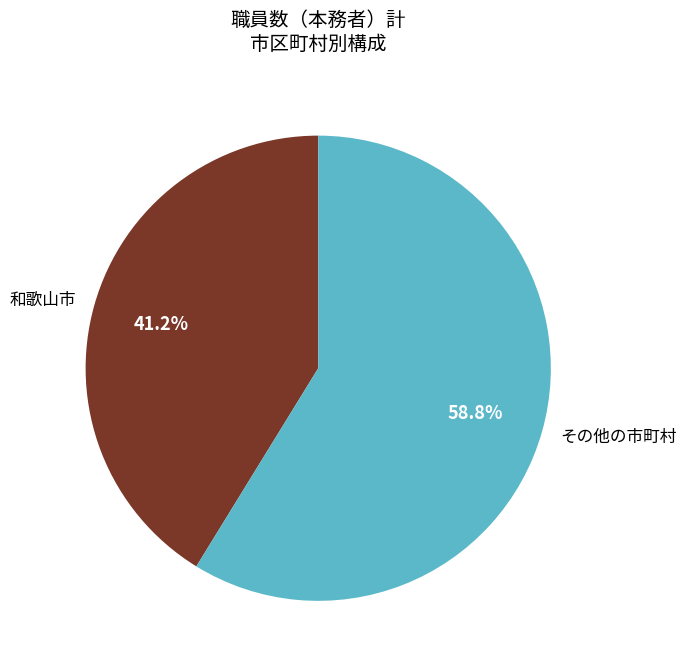

What percentage do その他の市町村 and 和歌山市 together represent?

100.0%